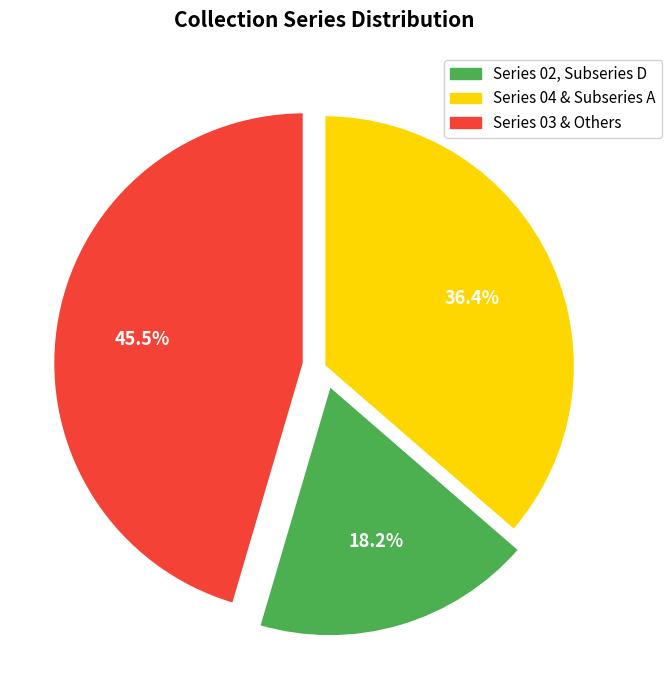

Does any single category account for the majority?

No